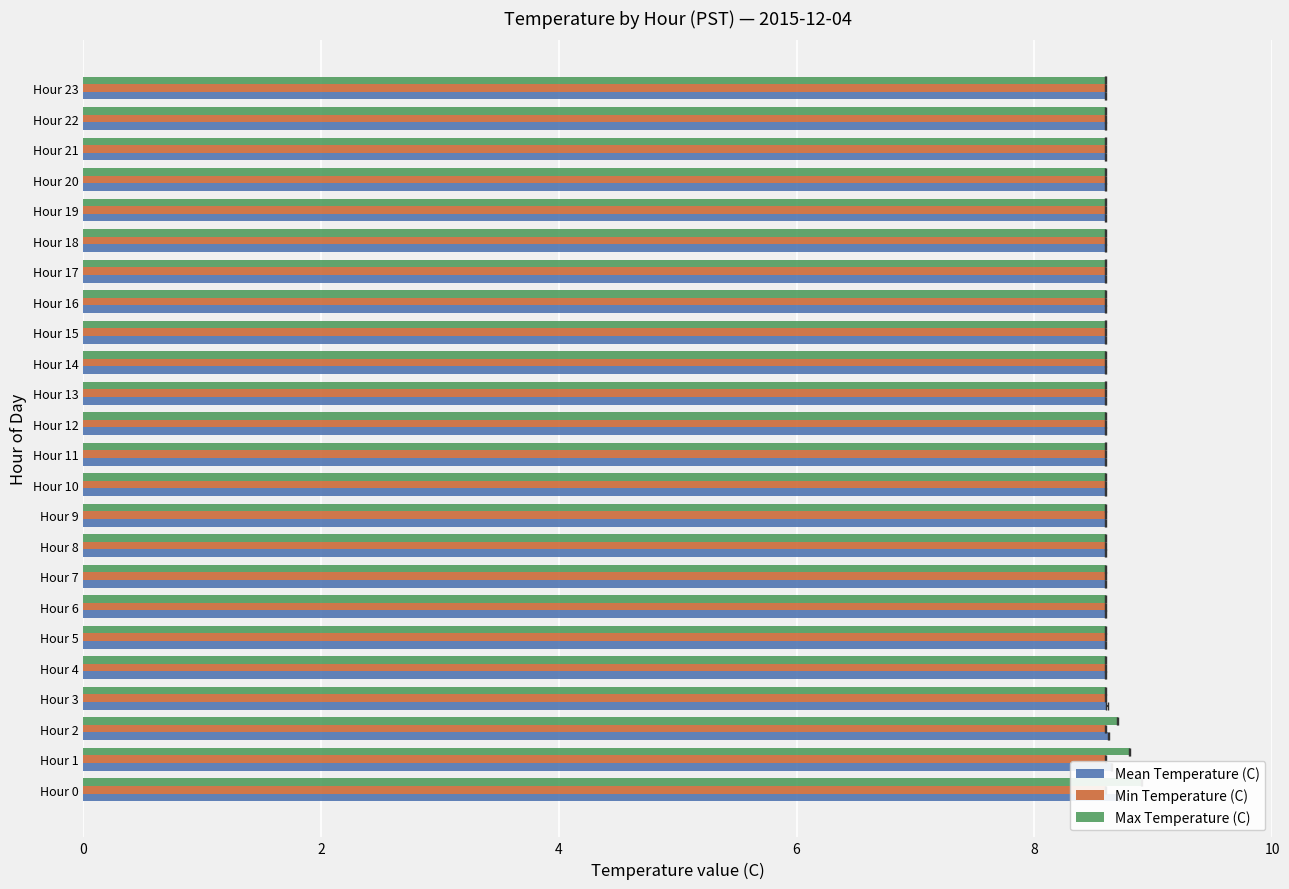

Rank the series at 4 from highest to lowest value.

Max Temperature (C), Mean Temperature (C), Min Temperature (C)